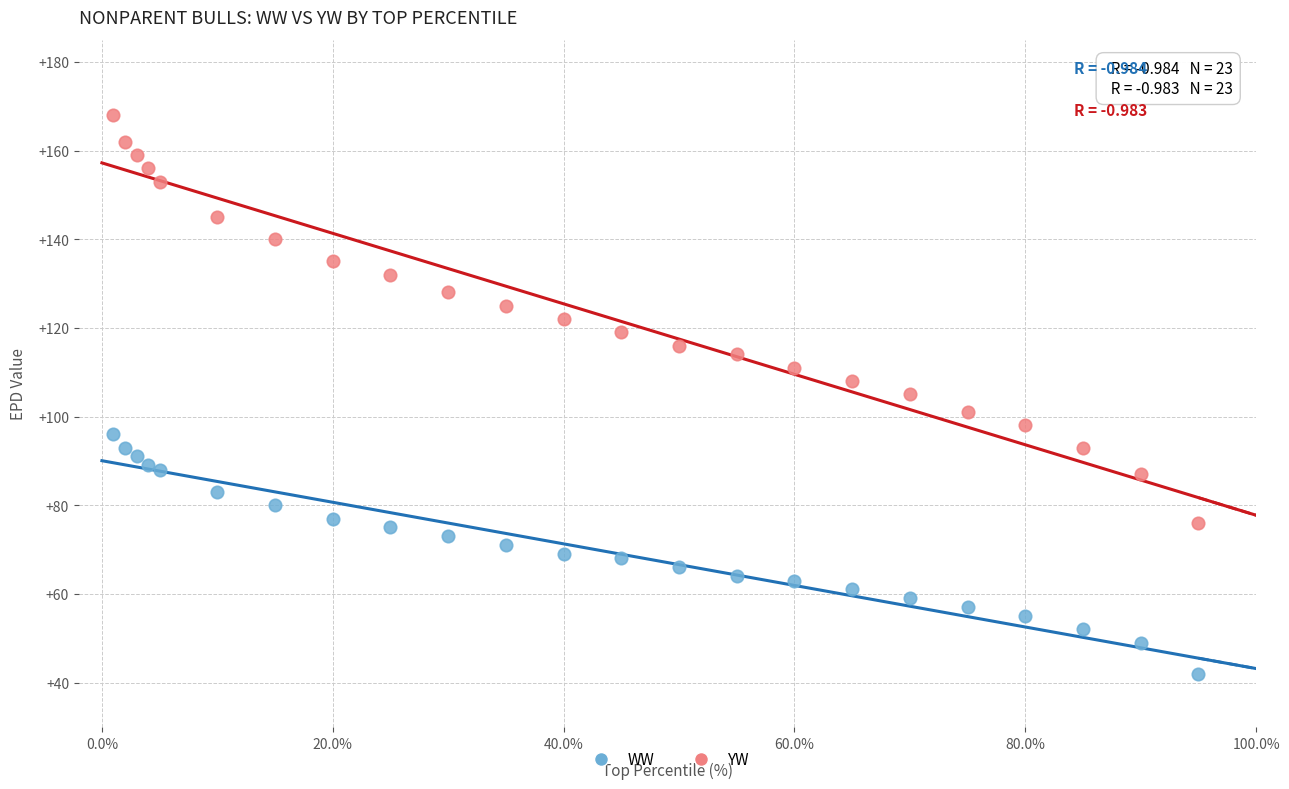

Which series contains the lowest Y value?

WW